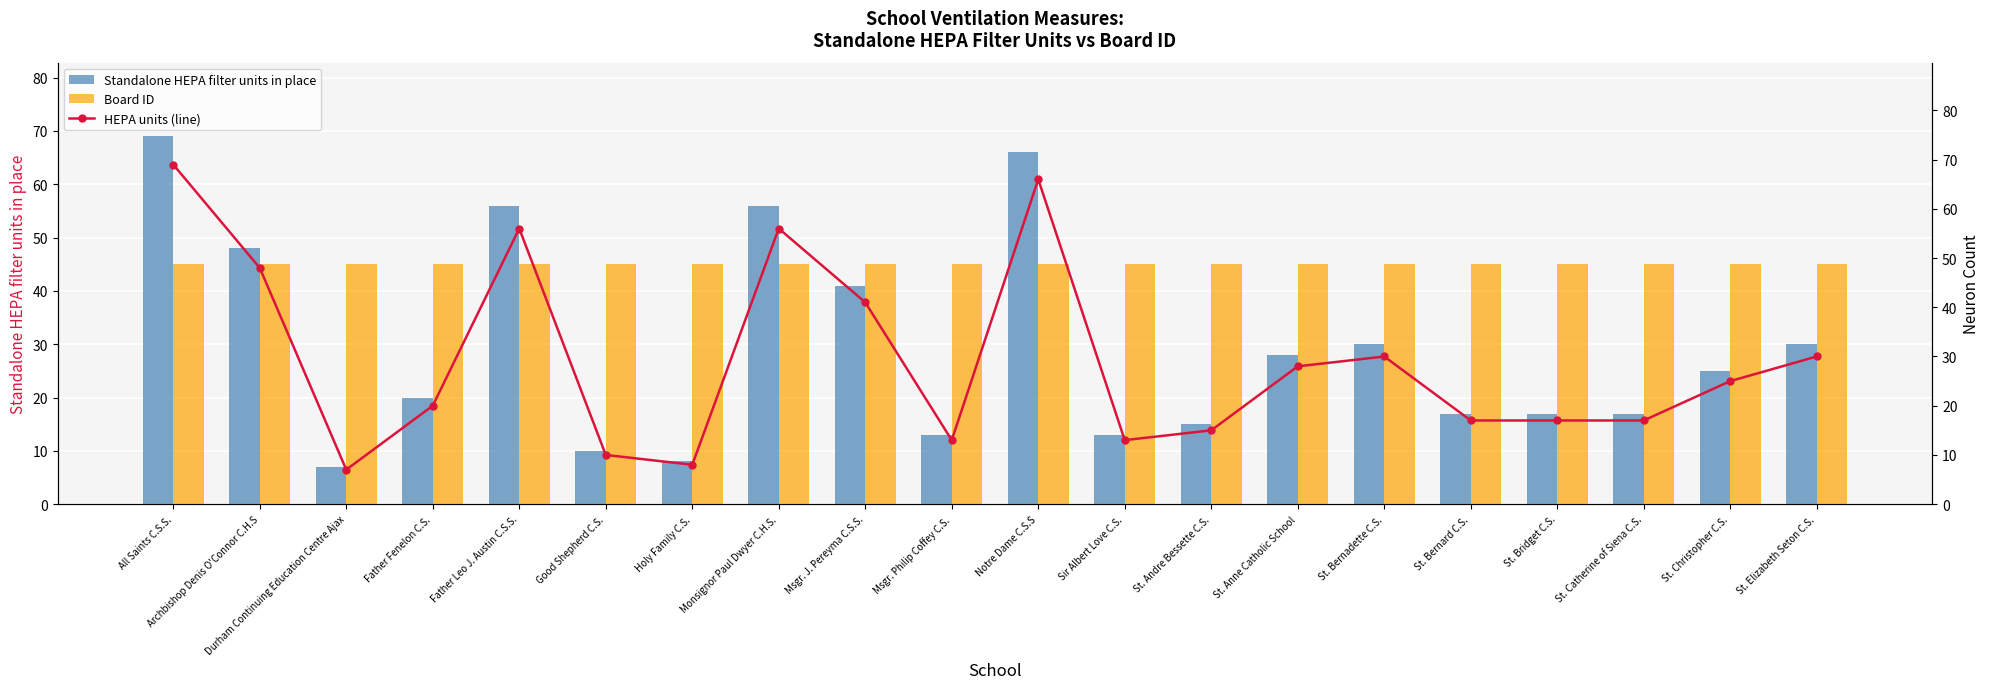

How many series are shown in this chart?

3